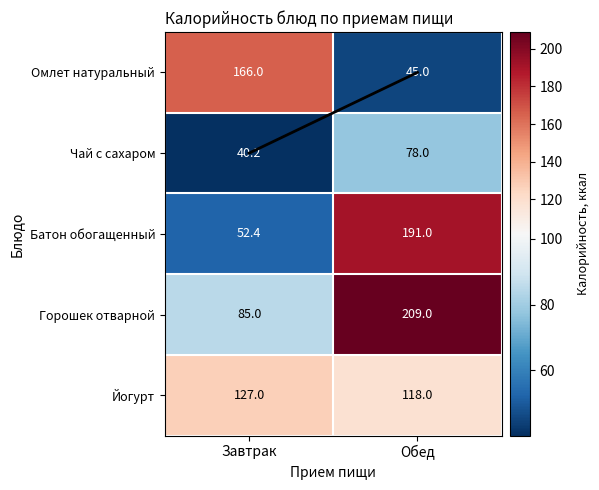

Rank the series at Завтрак from highest to lowest value.

Омлет натуральный, Йогурт, Горошек отварной, Батон обогащенный, Чай с сахаром